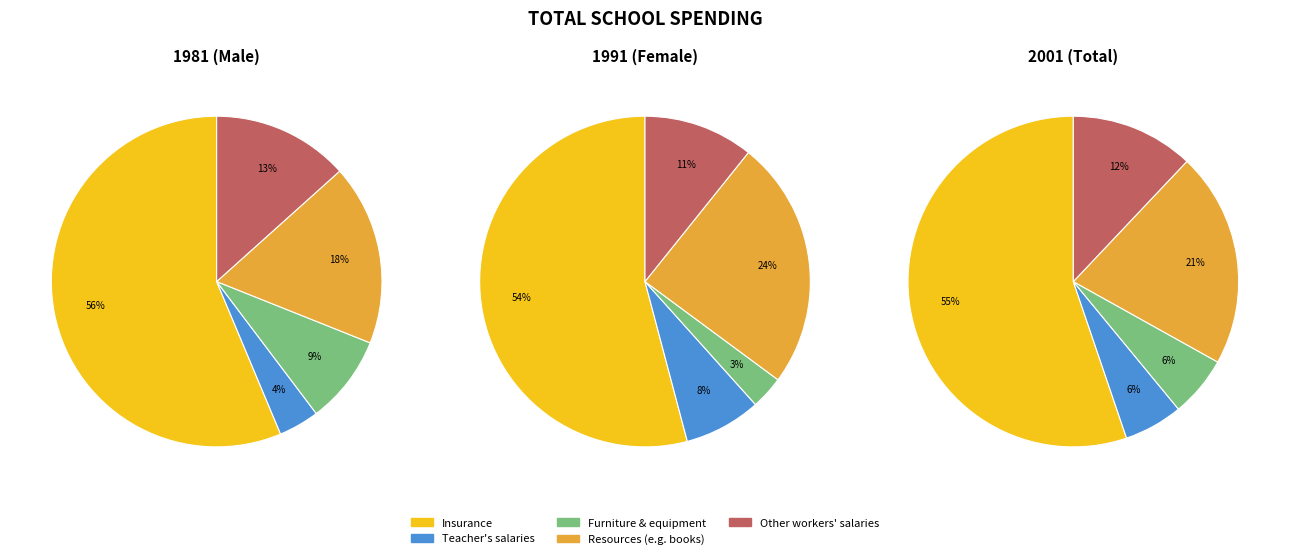

Is it true that 01300 is 33% of the pie?

False